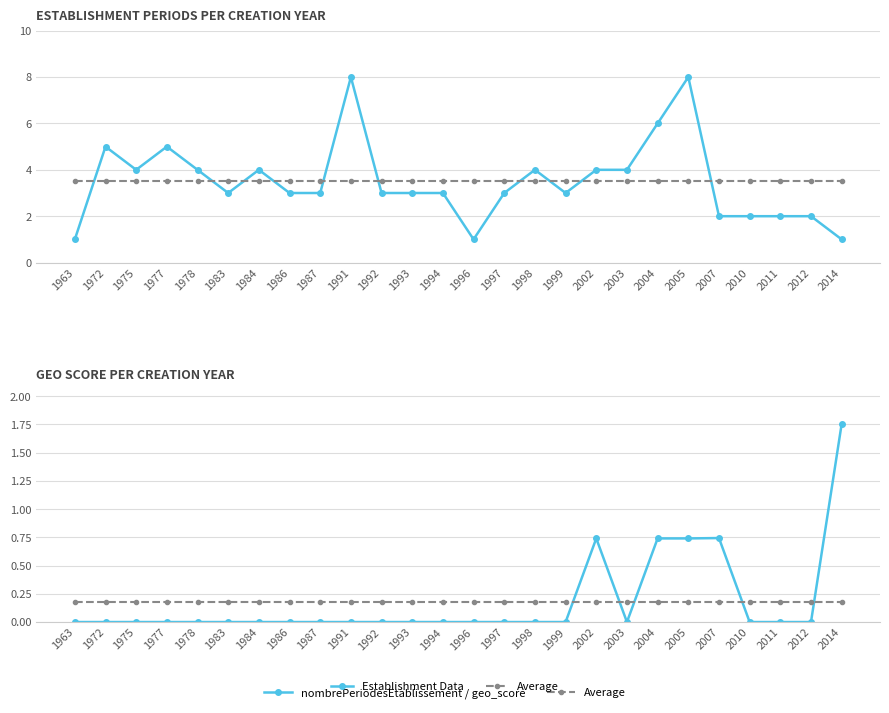

Which series has the largest total across all categories?

nombrePeriodesEtablissement